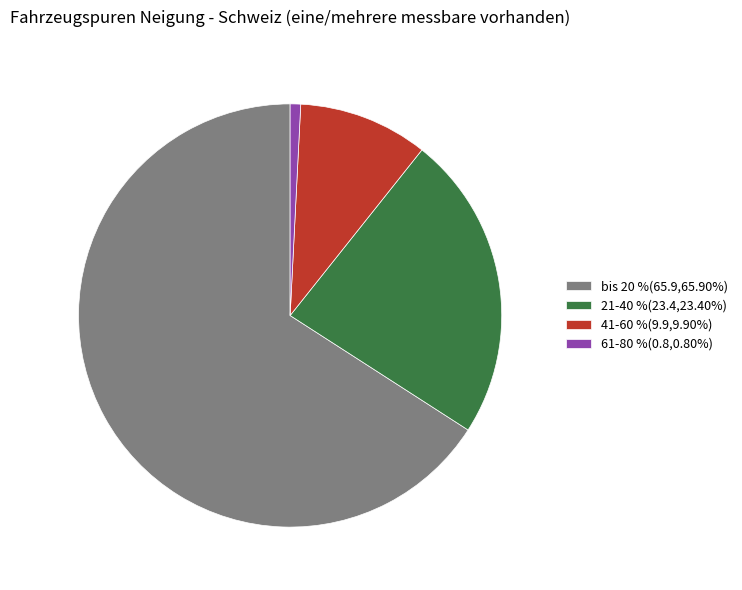

Which has a higher value, 21-40 % or 61-80 %?

21-40 %